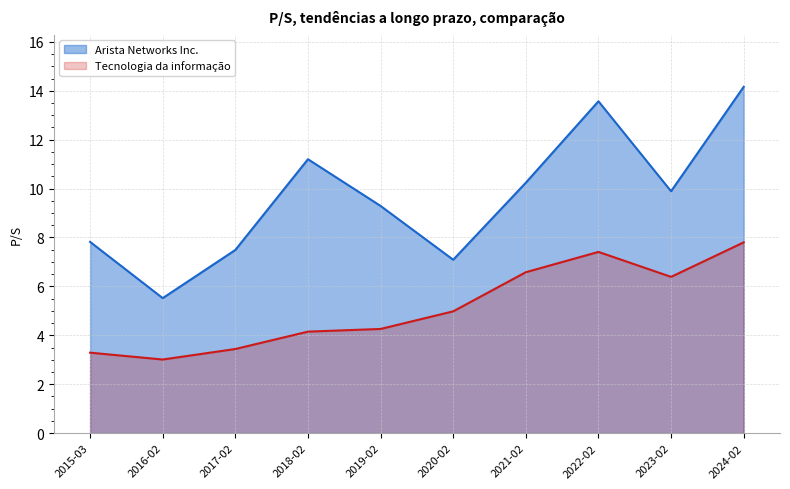

Reading left to right, extract all data points from this chart.

Arista Networks Inc.: 2015-03=7.8	2016-02=5.5	2017-02=7.5	2018-02=11.2	2019-02=9.3	2020-02=7.1	2021-02=10.2	2022-02=13.6	2023-02=9.9	2024-02=14.2
Tecnologia da informação: 2015-03=3.3	2016-02=3.0	2017-02=3.4	2018-02=4.2	2019-02=4.3	2020-02=5.0	2021-02=6.6	2022-02=7.4	2023-02=6.4	2024-02=7.8